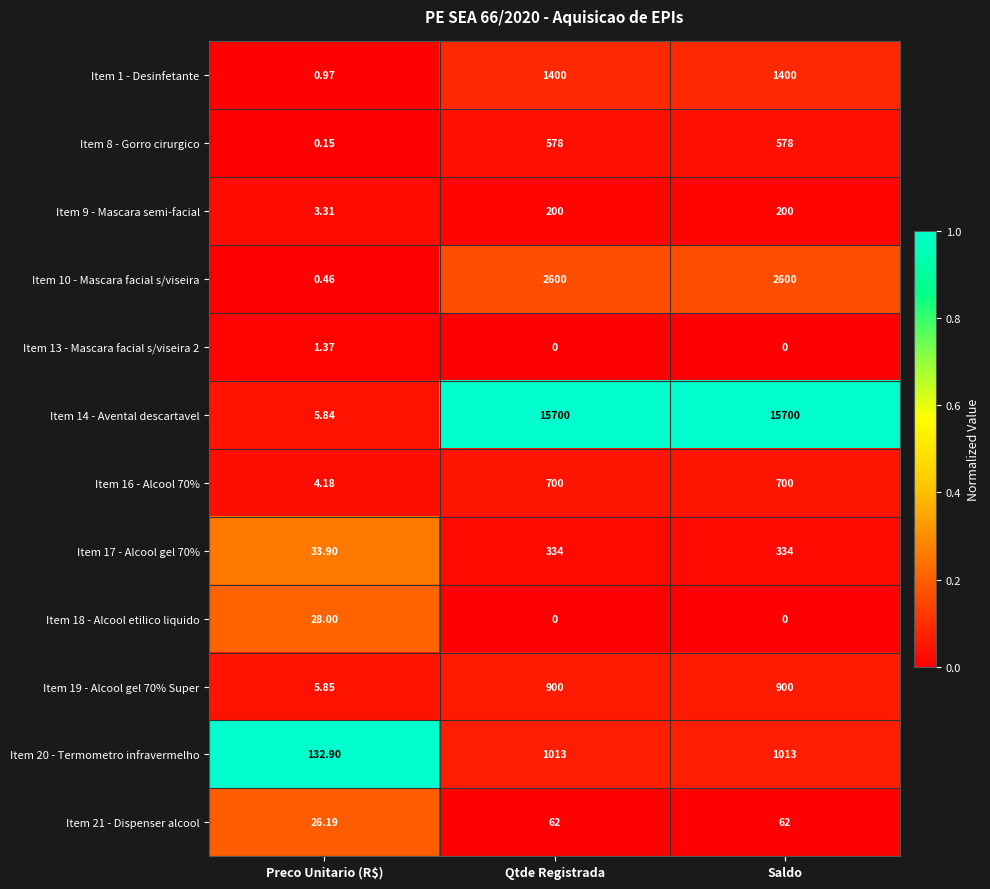

Rank the series by their maximum value, from highest to lowest.

Item 14 - Avental descartavel, Item 10 - Mascara facial s/viseira, Item 1 - Desinfetante, Item 20 - Termometro infravermelho, Item 19 - Alcool gel 70% Super, Item 16 - Alcool 70%, Item 8 - Gorro cirurgico, Item 17 - Alcool gel 70%, Item 9 - Mascara semi-facial, Item 21 - Dispenser alcool, Item 18 - Alcool etilico liquido, Item 13 - Mascara facial s/viseira 2